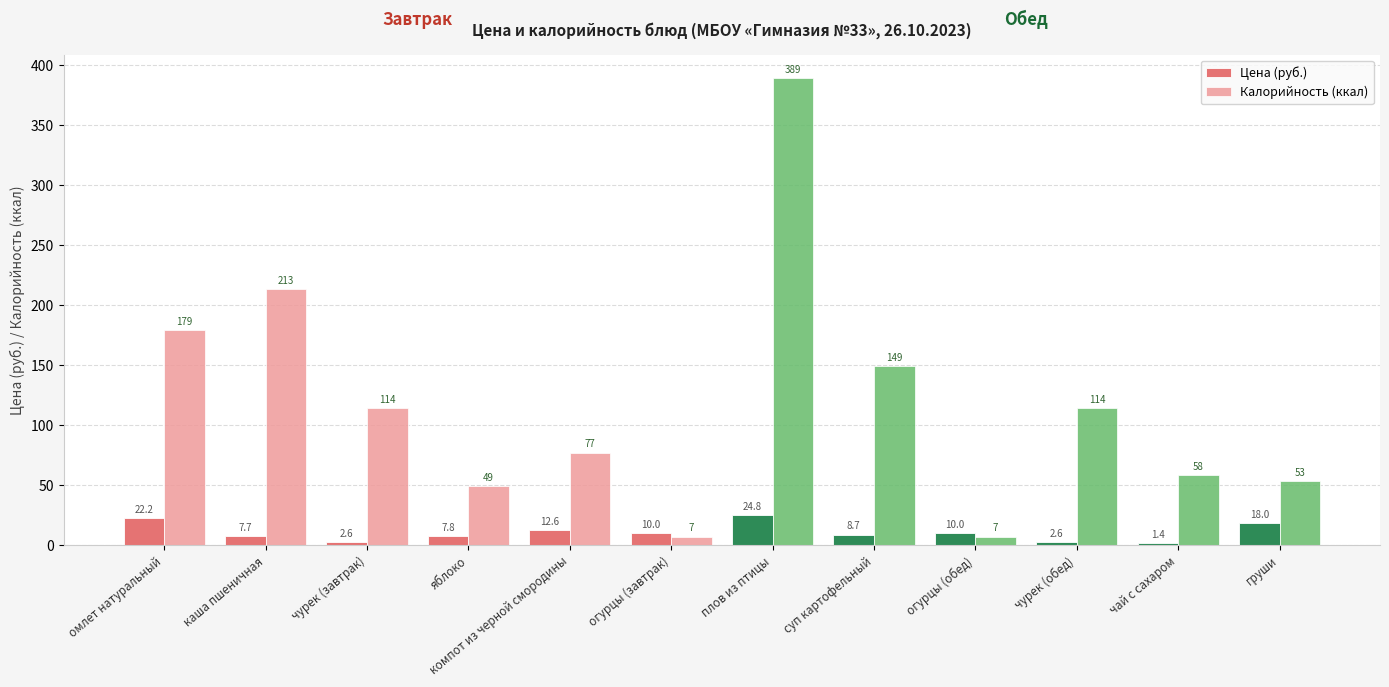

At чурек (обед), list the series in order from smallest to largest.

Цена (руб.), Калорийность (ккал)